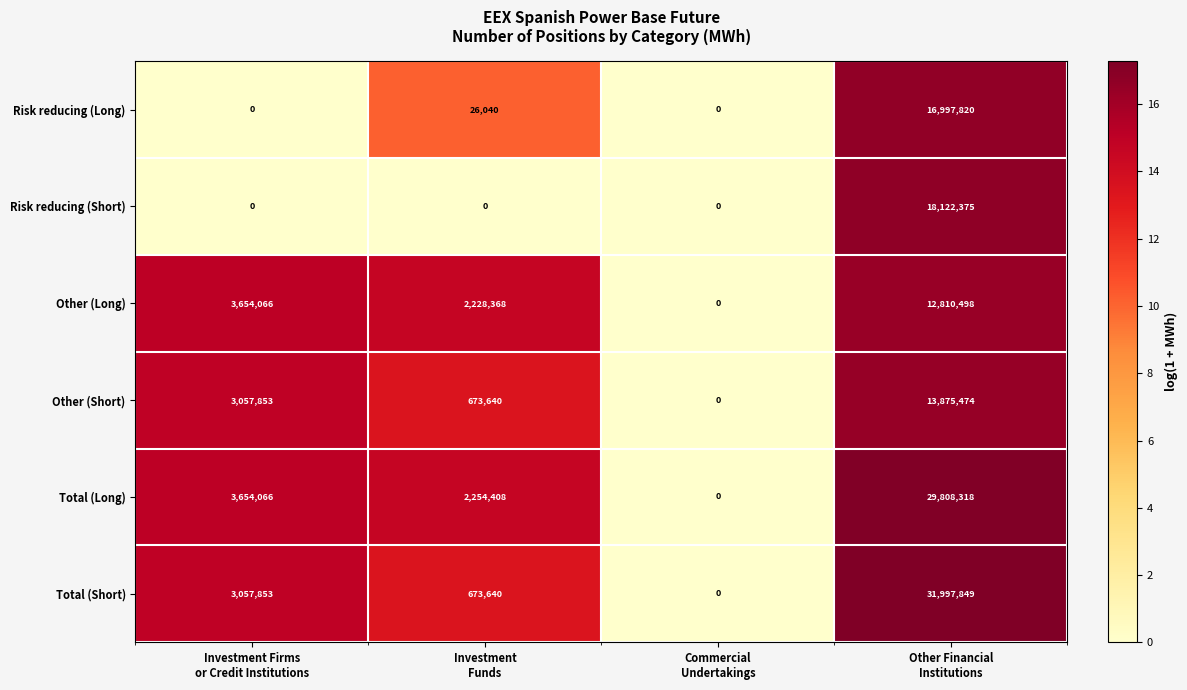

What is the greatest value displayed?

31997849